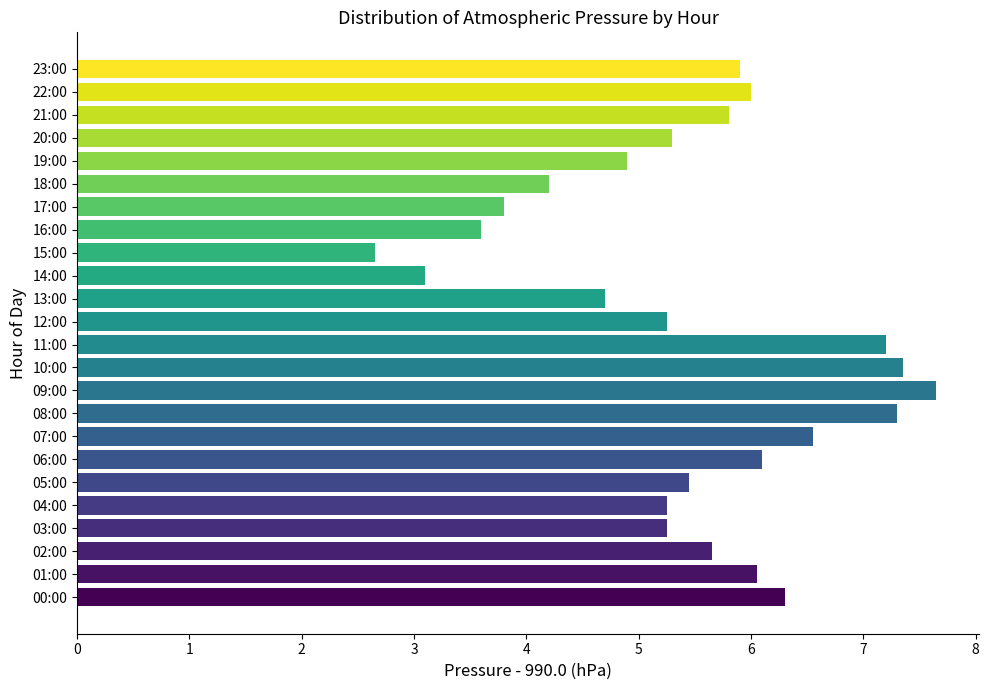

Which category has the highest value across all series?

09:00